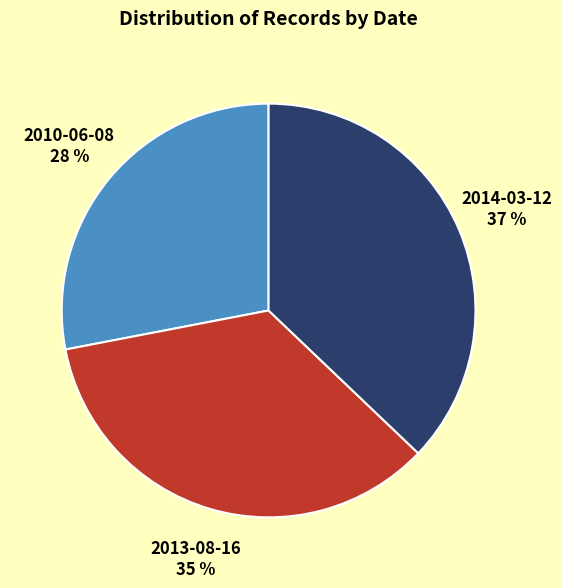

Combined, do 2010-06-08 and 2014-03-12 account for over 50%?

Yes